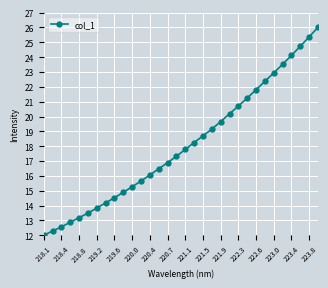

What is the value of the 17th point from the left?

17.8